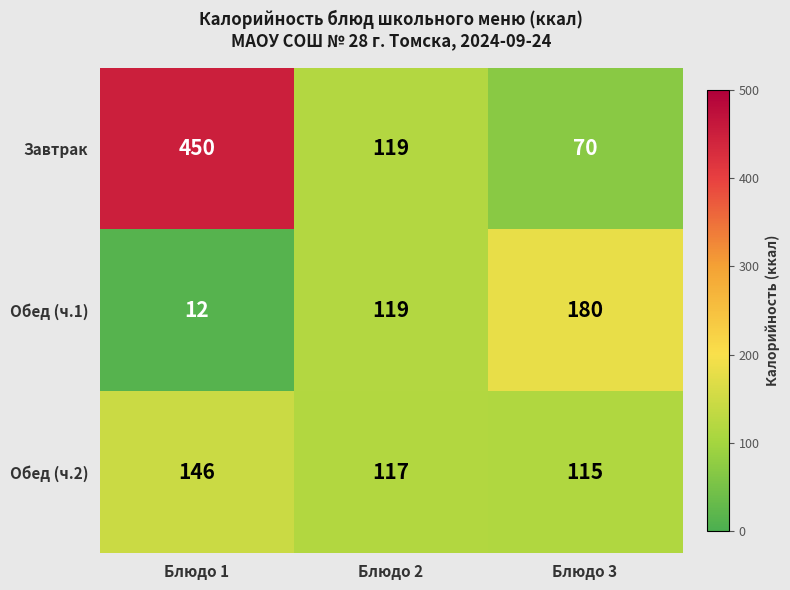

Which series changed the most between Блюдо 1 and Блюдо 2?

Завтрак